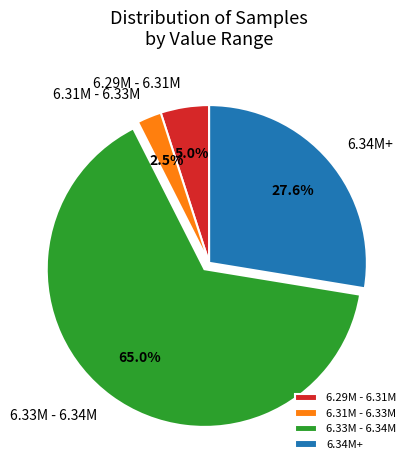

Between 6.34M+ and 6.29M - 6.31M, which is larger?

6.34M+